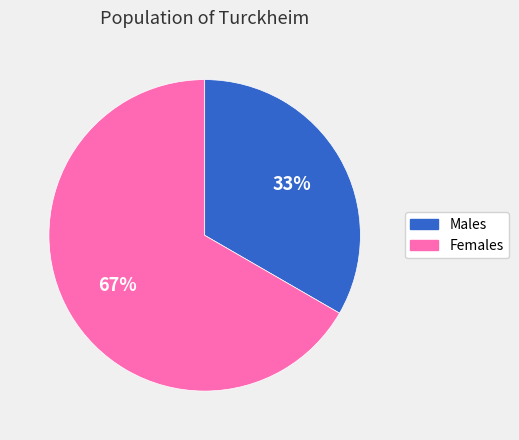

Does any single category account for the majority?

Yes